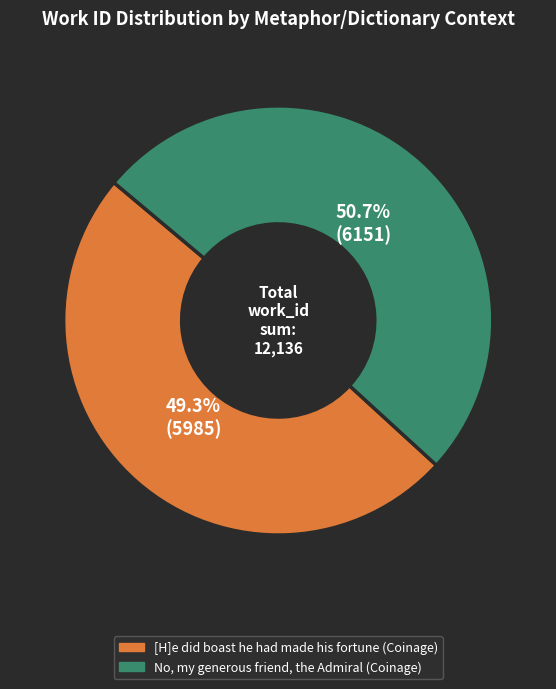

To the nearest percent, what is the average slice percentage?

50%